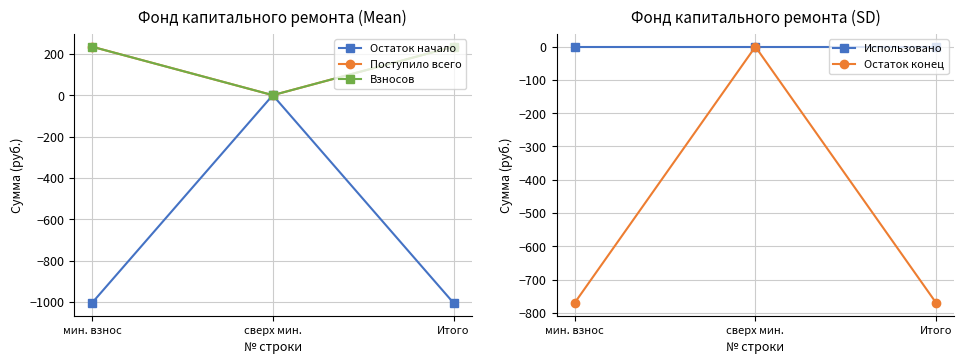

At which category is the sum across all series the highest?

сверх мин.